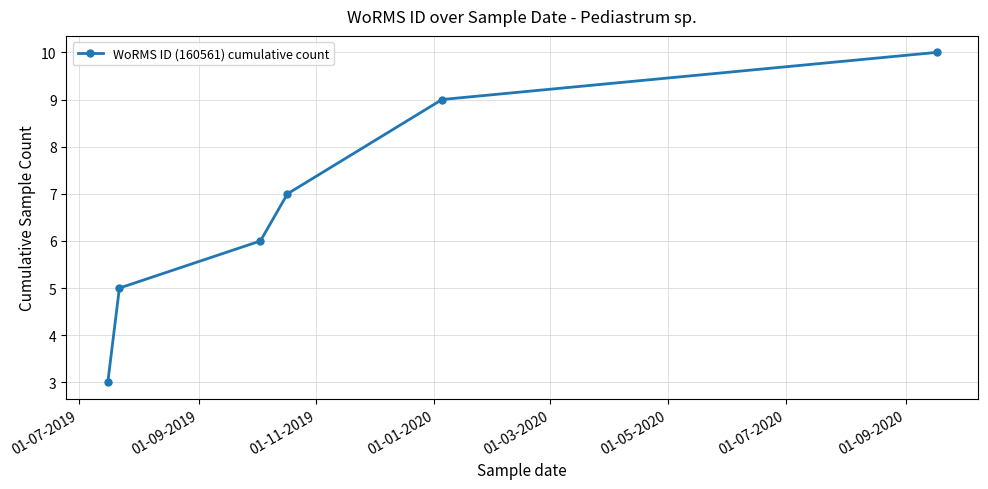

True or false: there are more than 0 points higher than both neighbors.

False